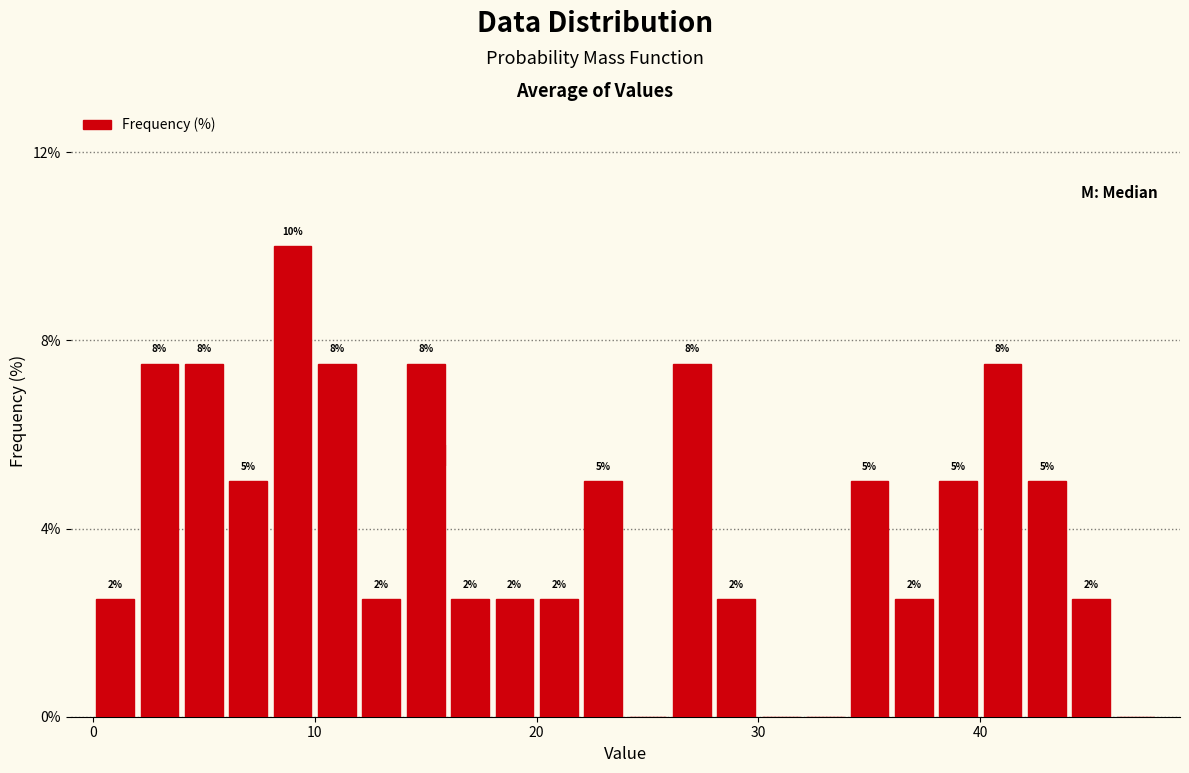

Around what value on the x-axis is the tallest bar? Give the approximate position of its centre, as read against the axis.

9